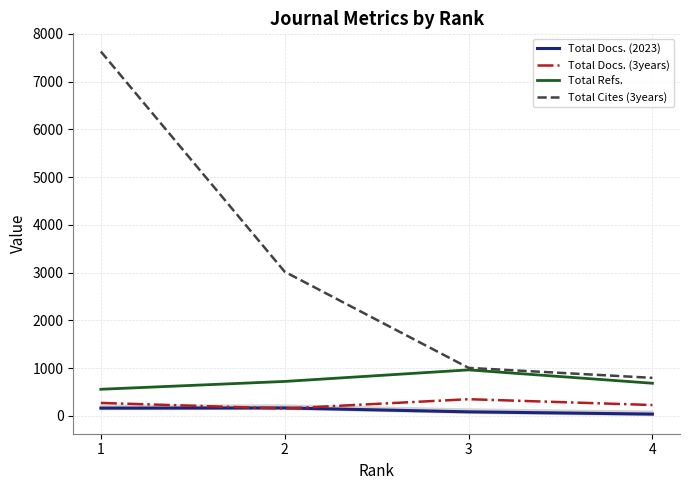

The value of Total Docs. (3years) at 3 is 462. True or false?

False